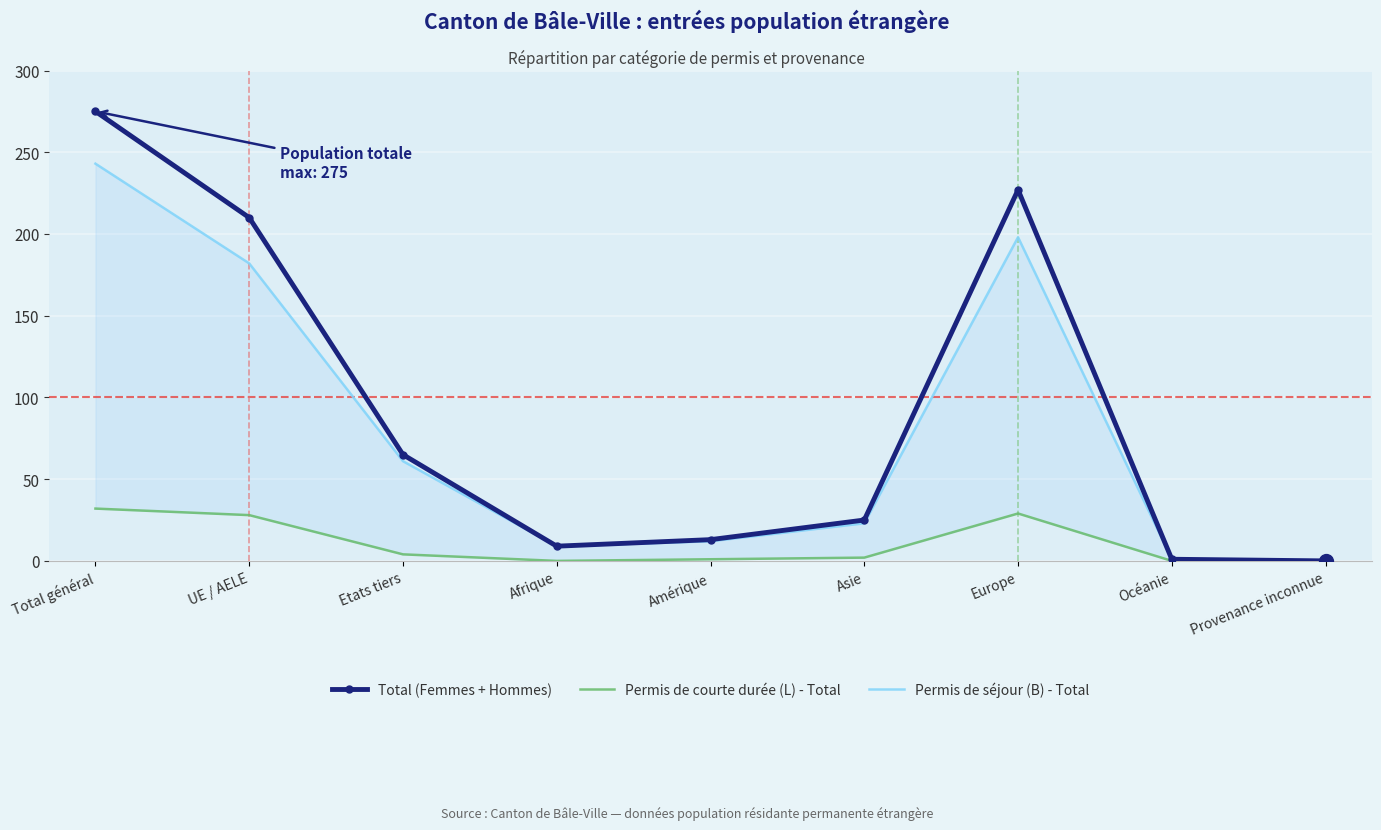

What is the label of the 5th point from the left?

Amérique